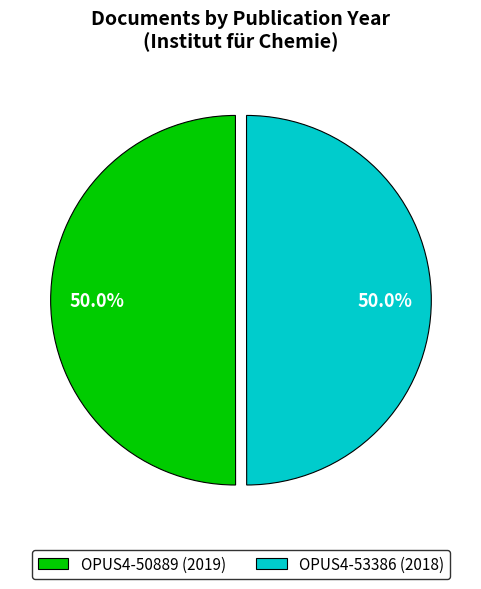

What is the ratio of the value at OPUS4-53386 (2018) to the value at OPUS4-50889 (2019)?

1.0